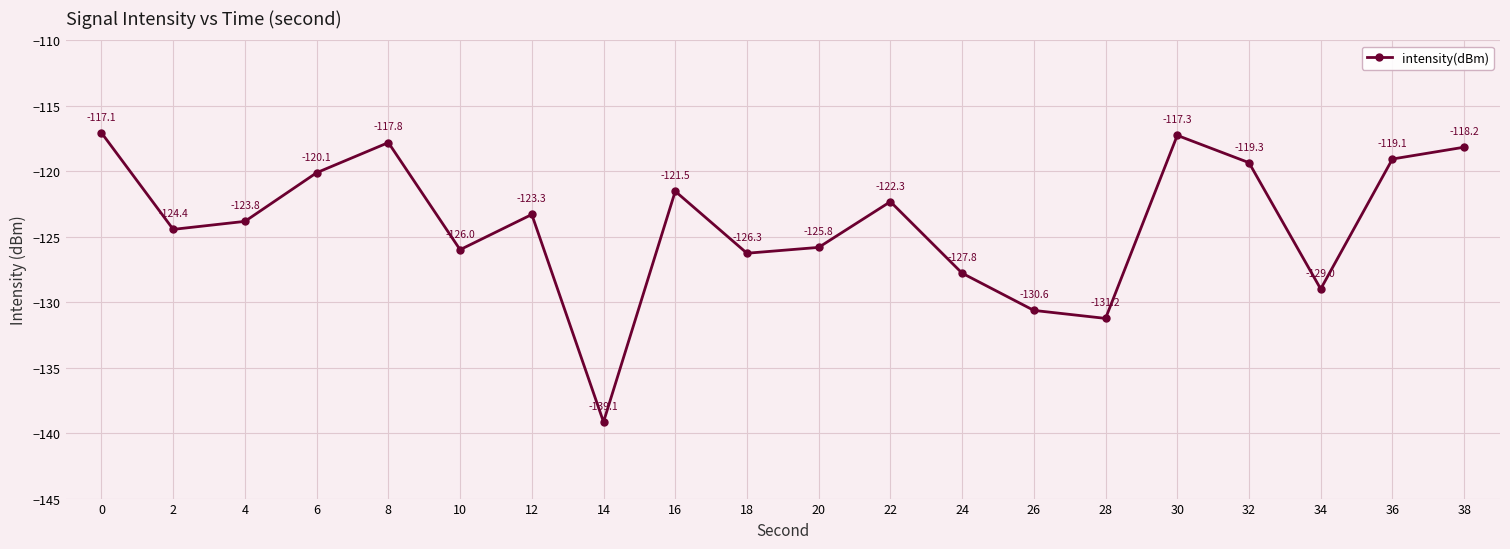

True or false: the data shows -122.3 at 22.

True